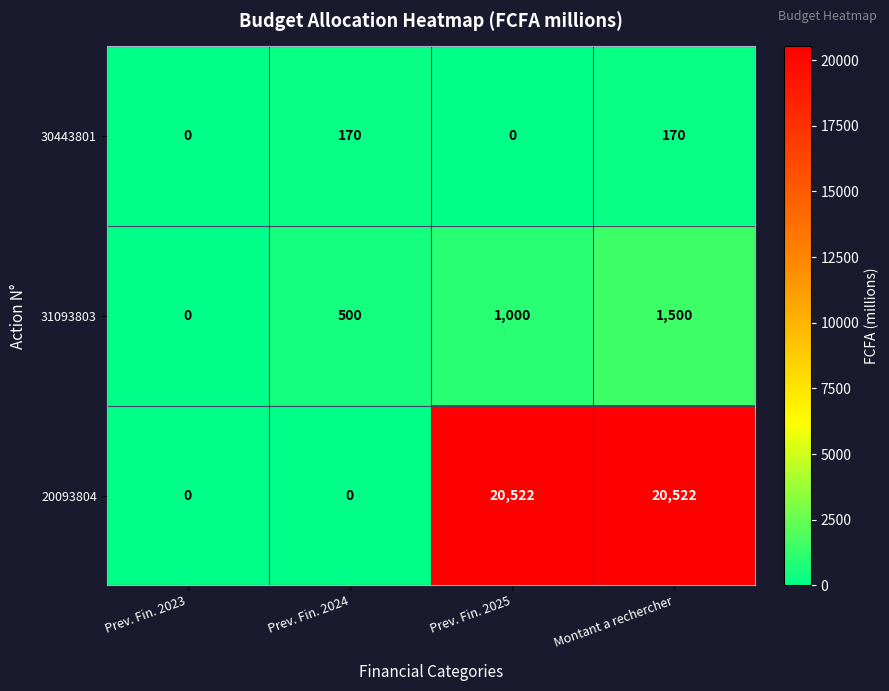

Read the 31093803 value at Prev. Fin. 2024, to the nearest 10.

500